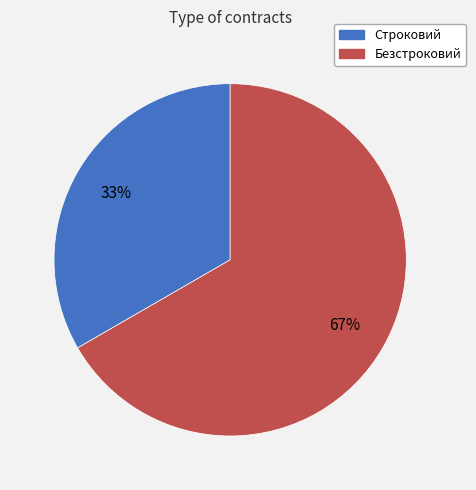

Which has a higher value, Строковий or Безстроковий?

Безстроковий